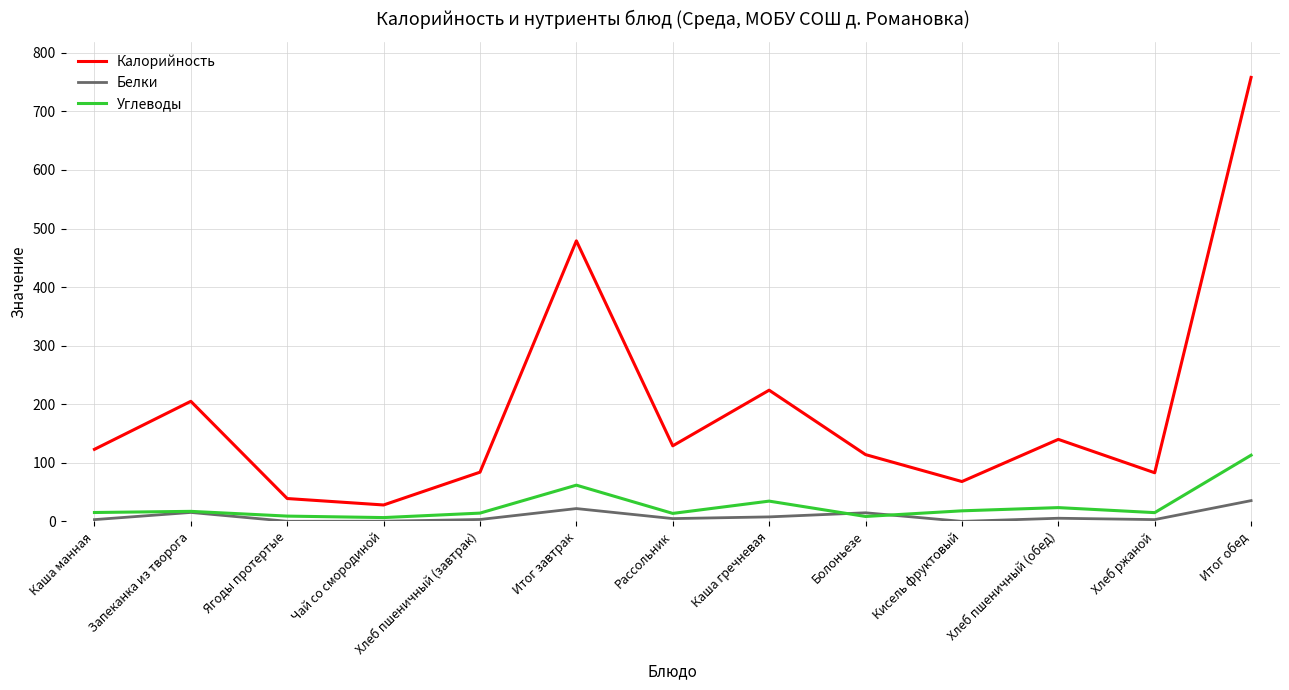

Is the value of Белки at Итог обед greater than the value of Углеводы at Кисель фруктовый?

Yes